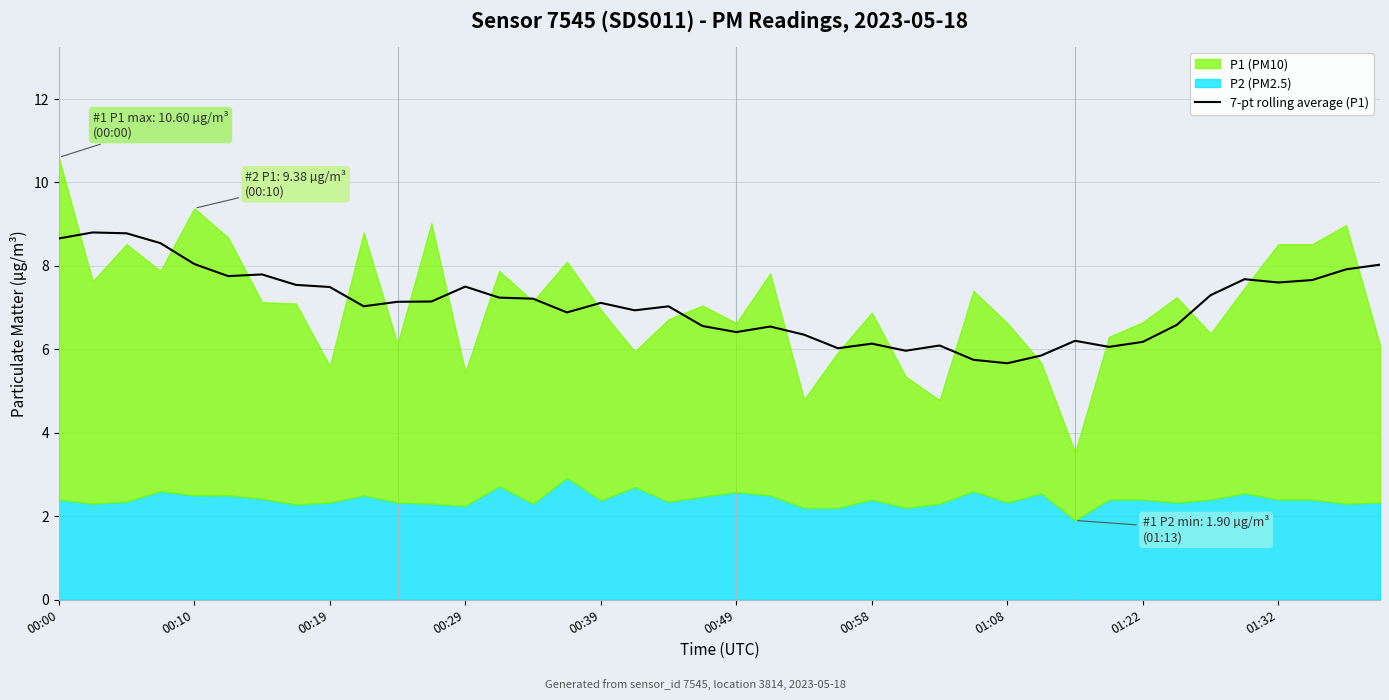

What position from the right is 18?

22